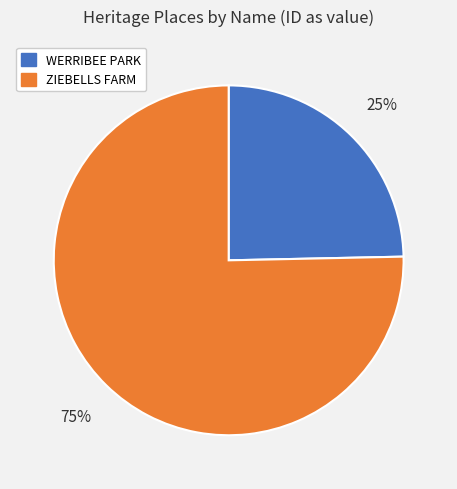

To the nearest percent, what portion does WERRIBEE PARK represent?

25%